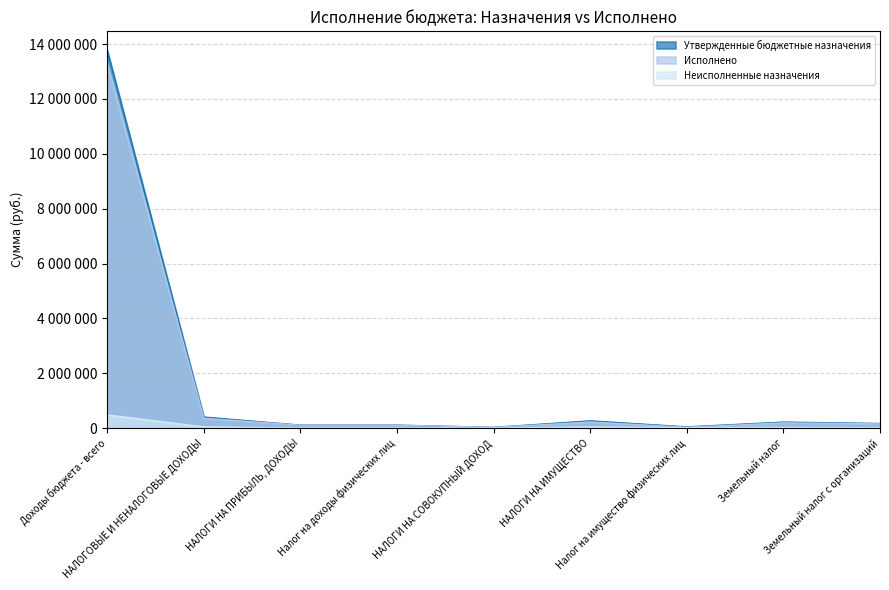

True or false: Неисполненные назначения has a value of 4631.8 at НАЛОГИ НА ПРИБЫЛЬ, ДОХОДЫ.

False